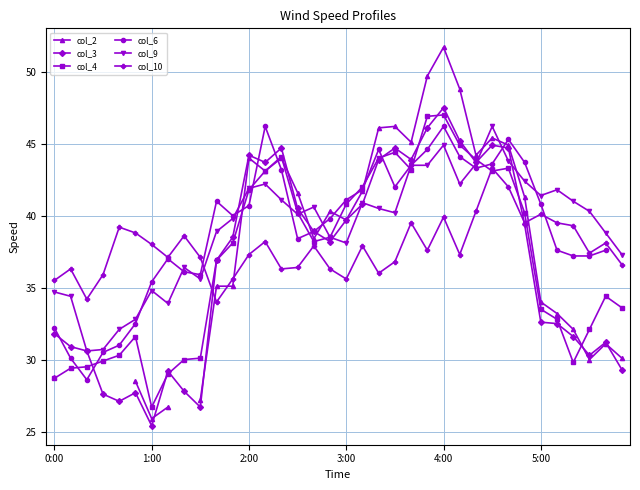

Which series has the largest total across all categories?

col_9